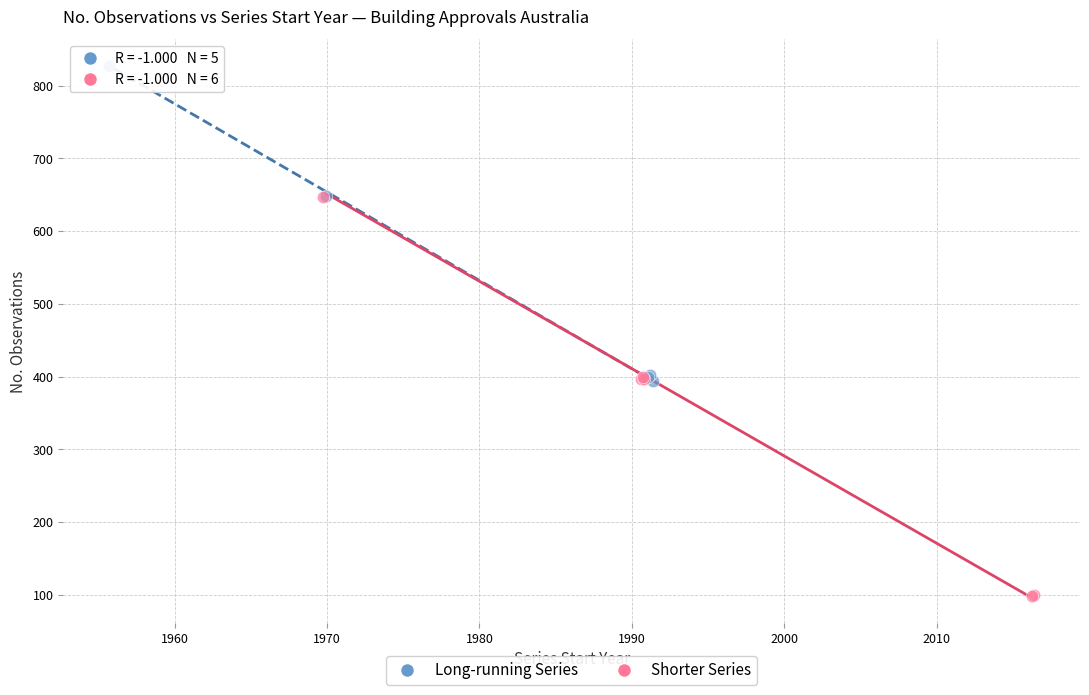

Which series has the widest spread of Y values?

Shorter Series